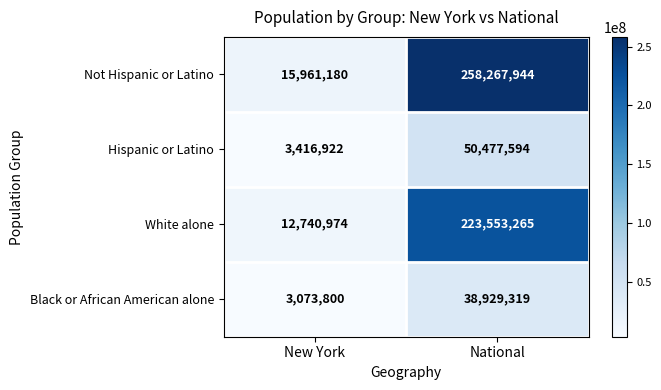

Reading left to right, what are all the values shown in this chart?

Not Hispanic or Latino: New York=15961180	National=258267944
Hispanic or Latino: New York=3416922	National=50477594
White alone: New York=12740974	National=223553265
Black or African American alone: New York=3073800	National=38929319